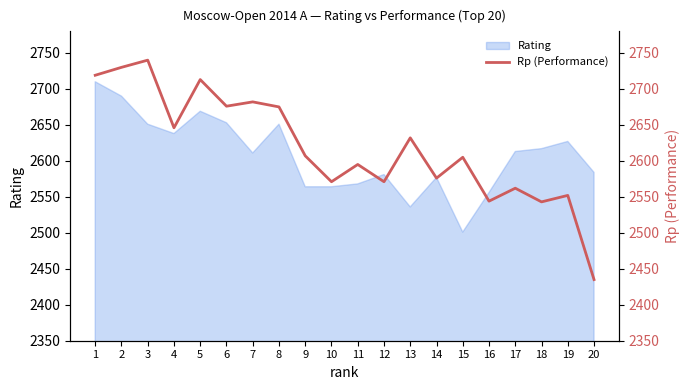

At which label does the data first exceed 2607?

1